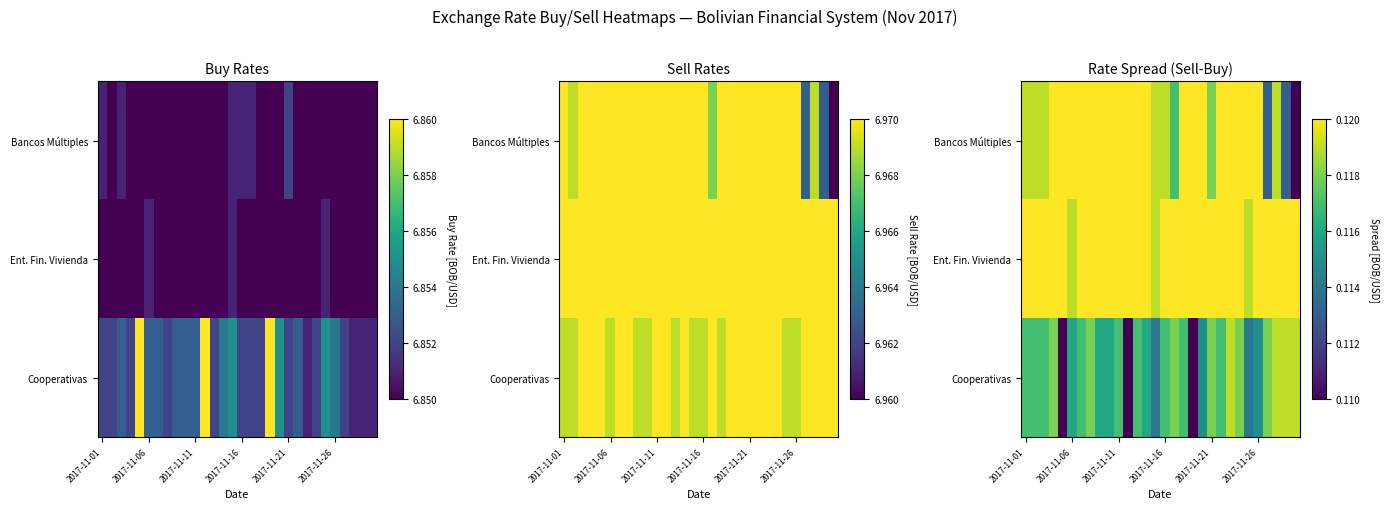

At how many categories does at least one series exceed 0?

30